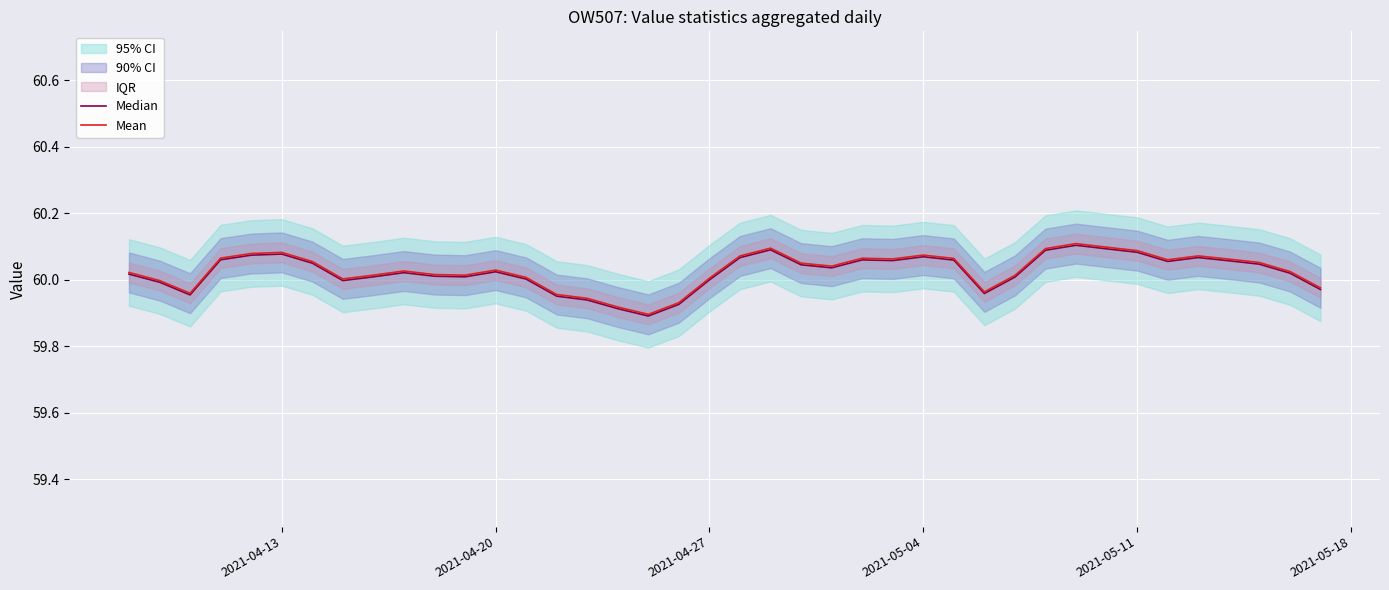

How many data points in Median are less than 60?

11